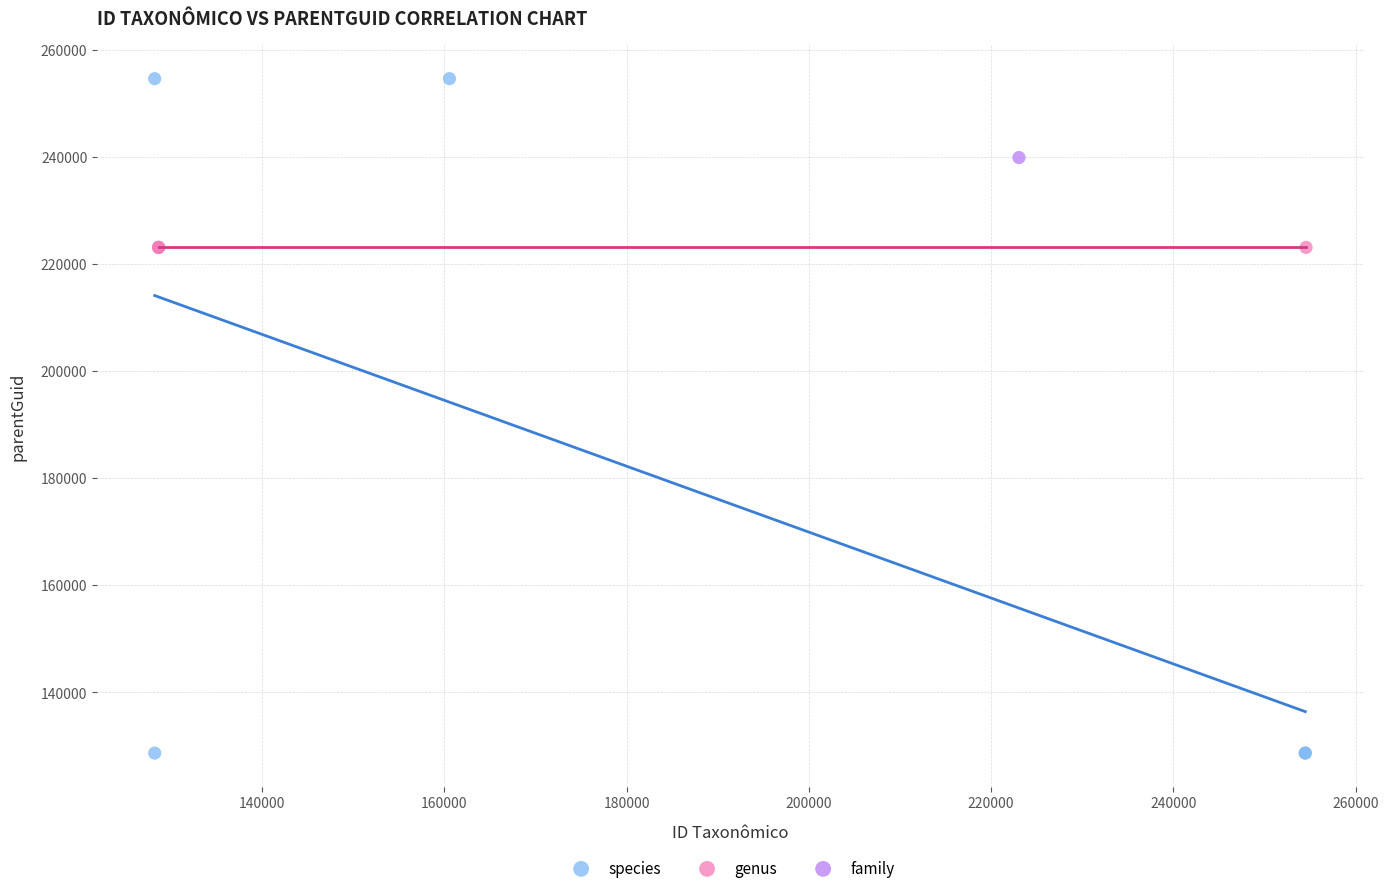

What are all the series names shown in the legend?

species, genus, family